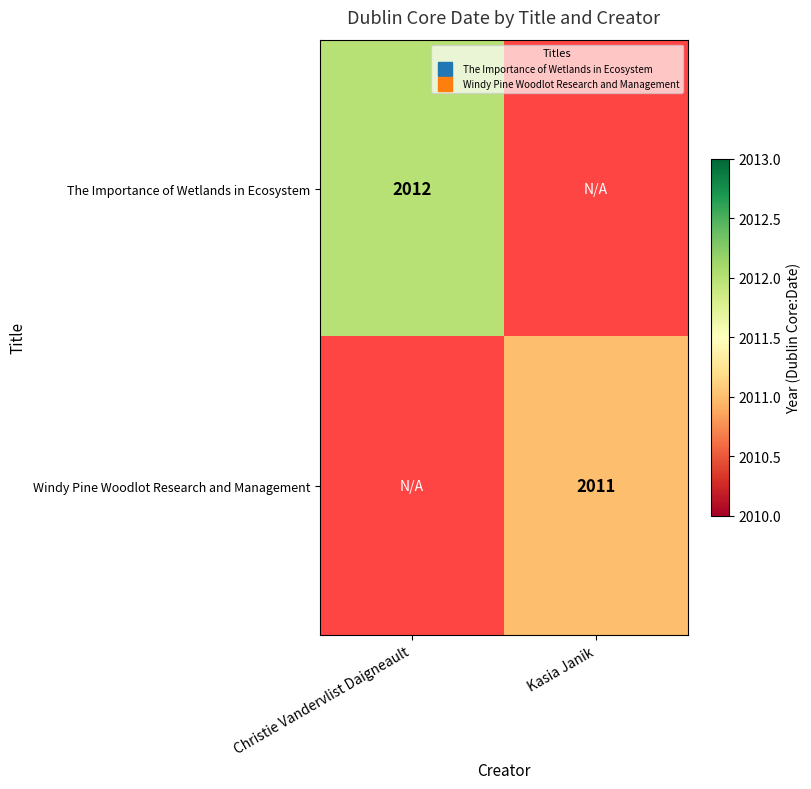

At which label does The Importance of Wetlands in Ecosystem reach its minimum?

Christie Vandervlist Daigneault